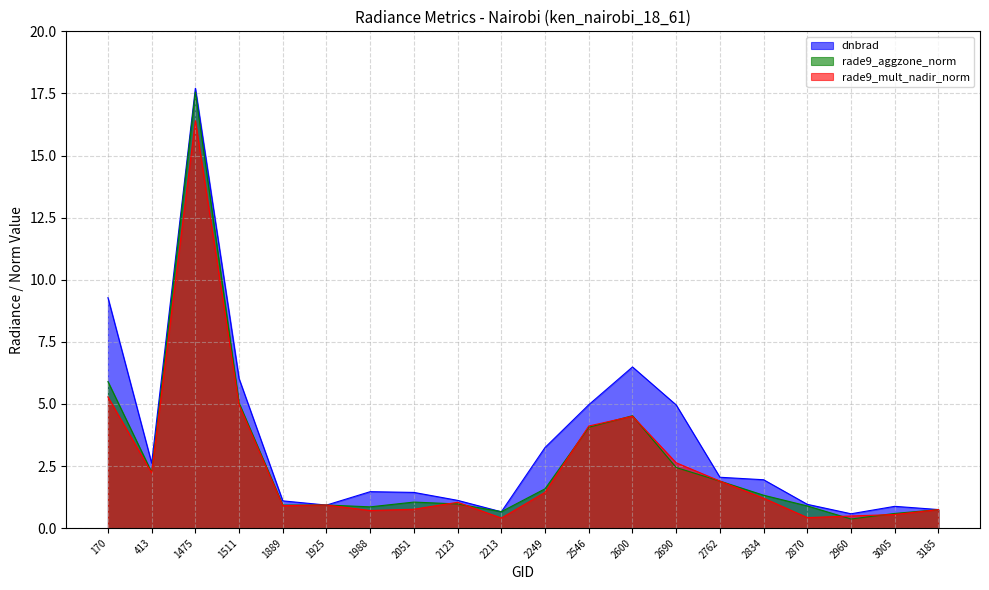

At how many categories does at least one series exceed 7?

2